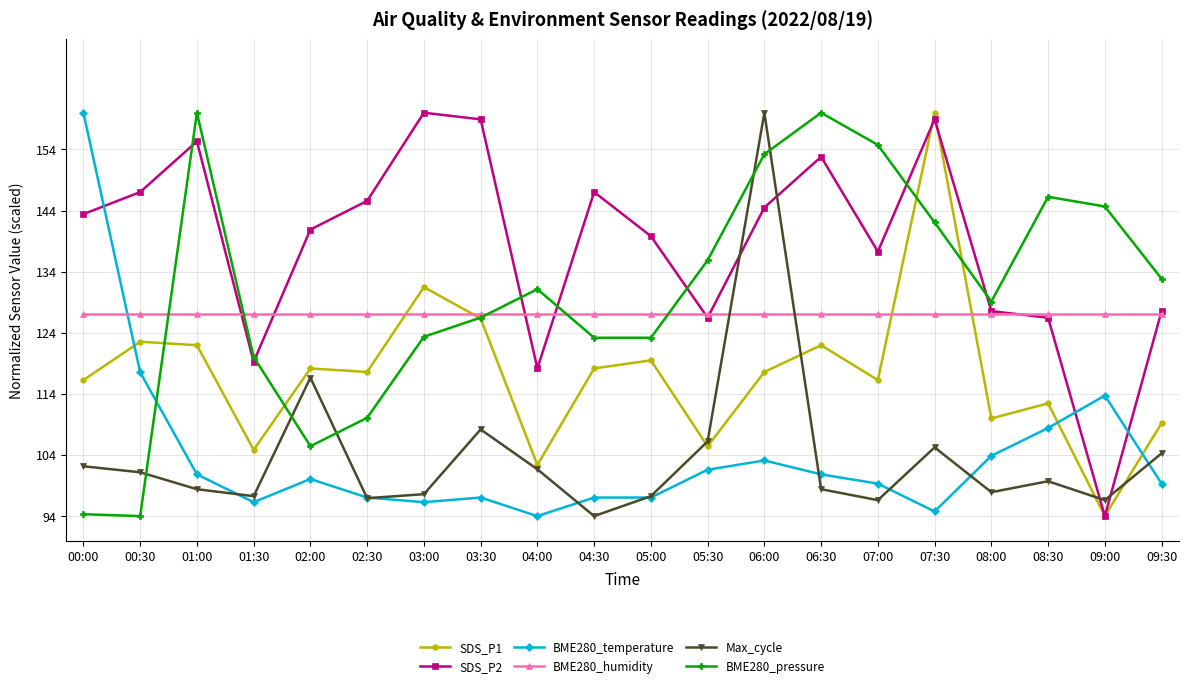

What is the difference between the Max_cycle values at 08:30 and 00:00?

2.4